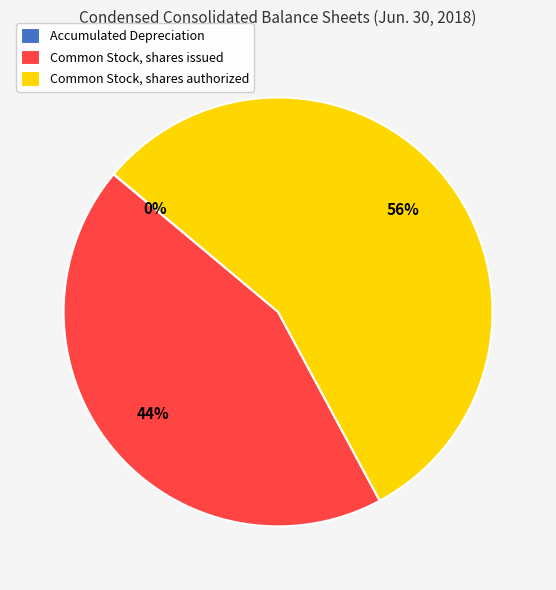

Is there a majority slice in this chart?

Yes